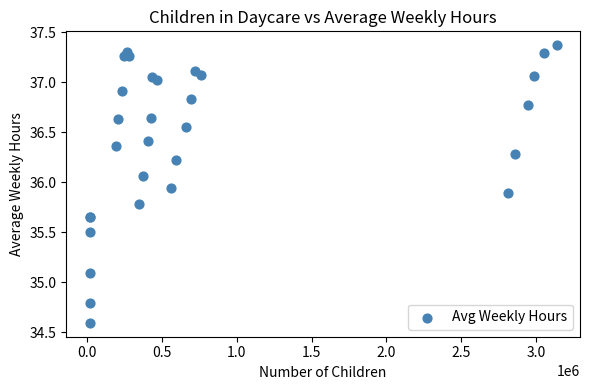

What Y value in the scatter plot is closest to 35?

35.1